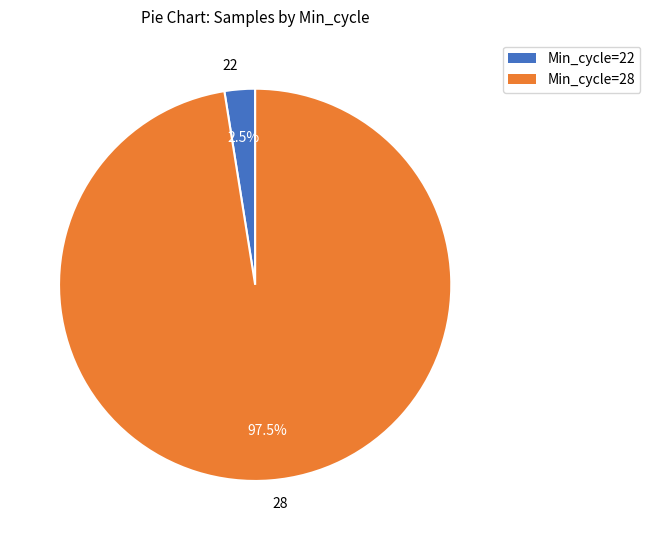

Which has a higher value, 22 or 28?

28